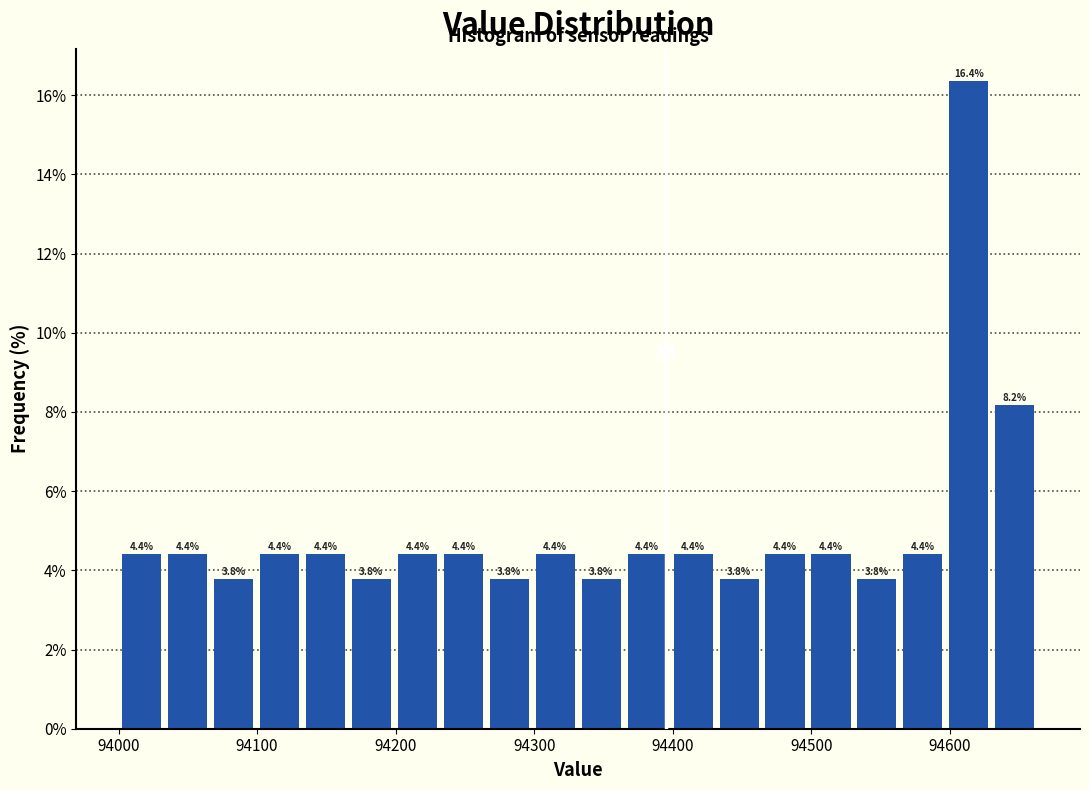

Around what value on the x-axis is the tallest bar? Give the approximate position of its centre, as read against the axis.

94610